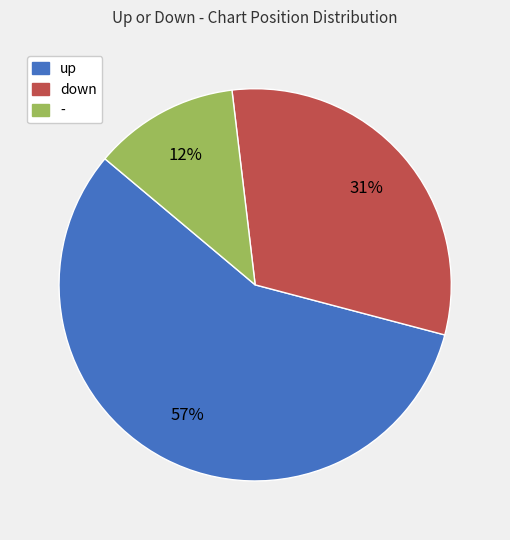

Count the number of slices in the pie.

3